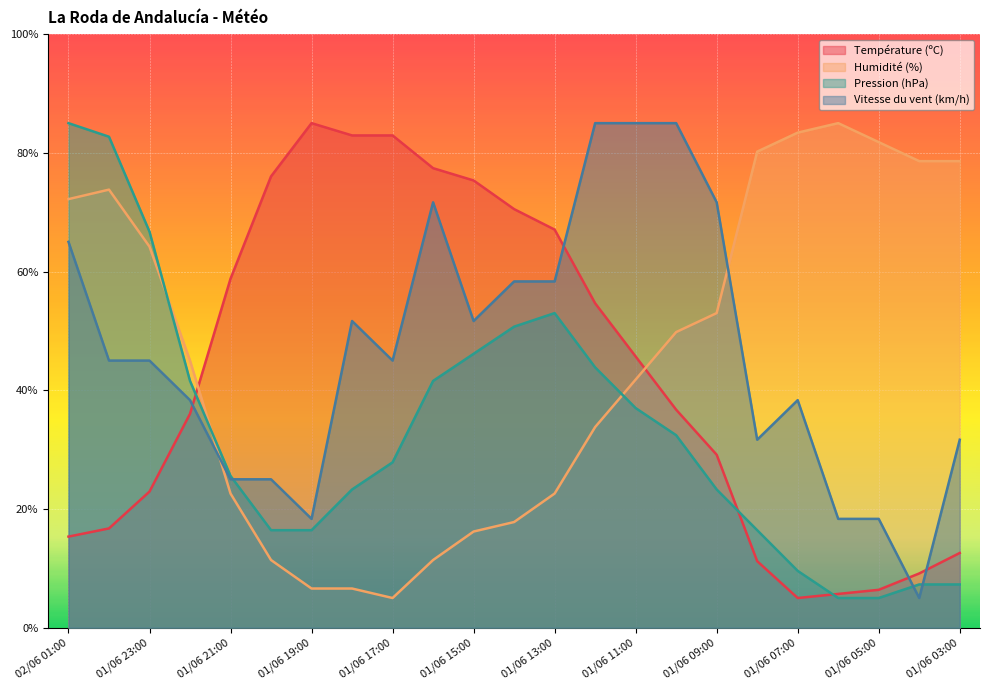

How many data points in Pression (hPa) are less than 27?

11